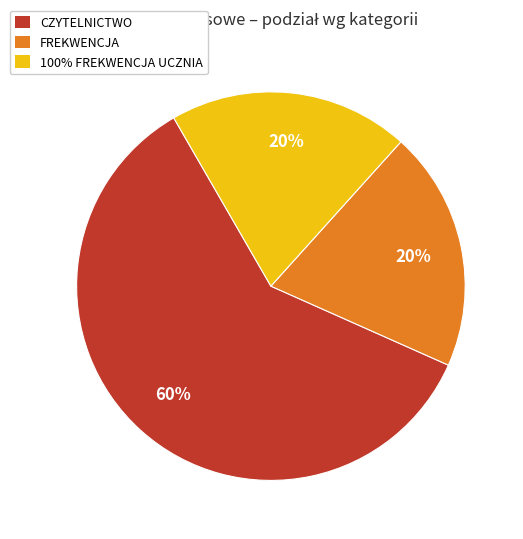

What is the ratio of the value at CZYTELNICTWO to the value at 100% FREKWENCJA UCZNIA?

3.0